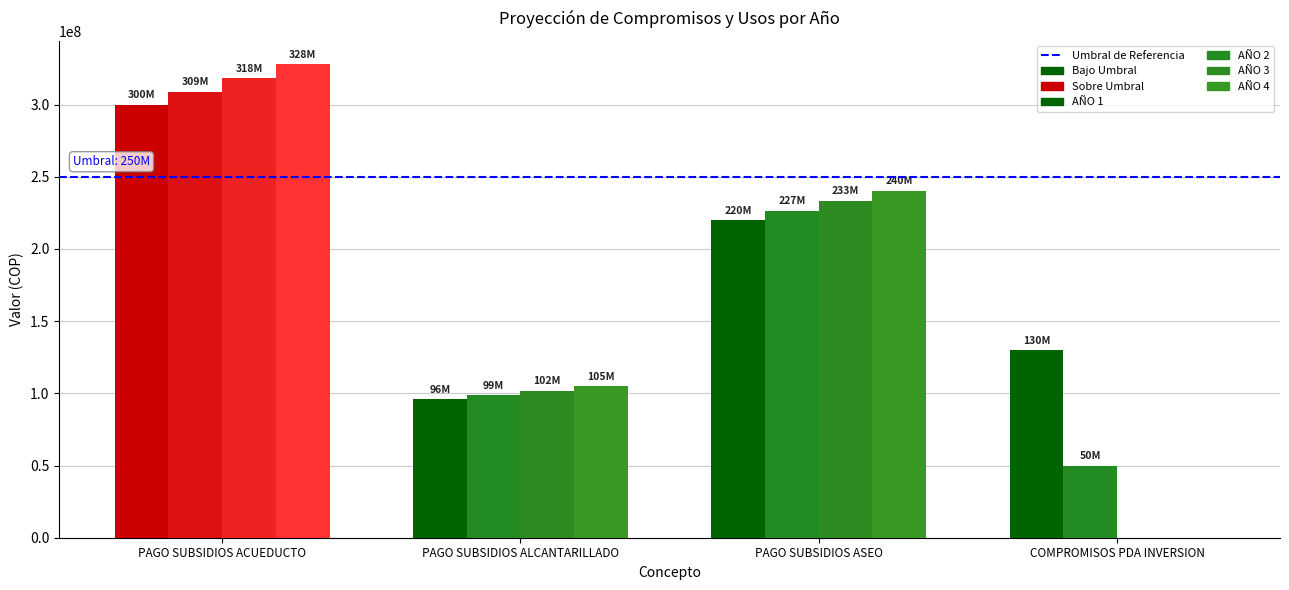

Which series has the largest range (max minus min)?

AÑO 4